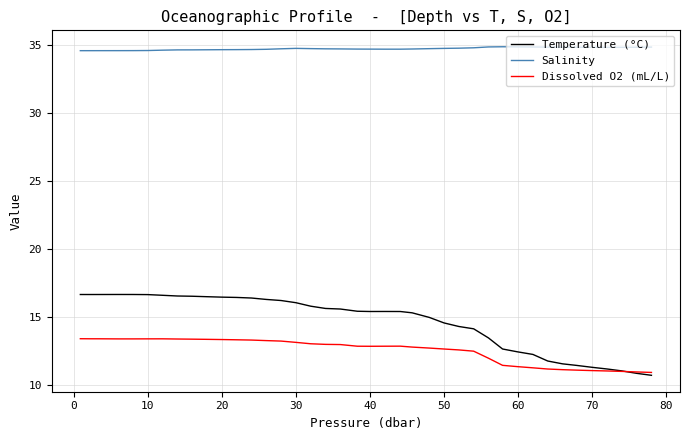

True or false: Salinity and Dissolved O2 (mL/L) intersect in this chart.

False